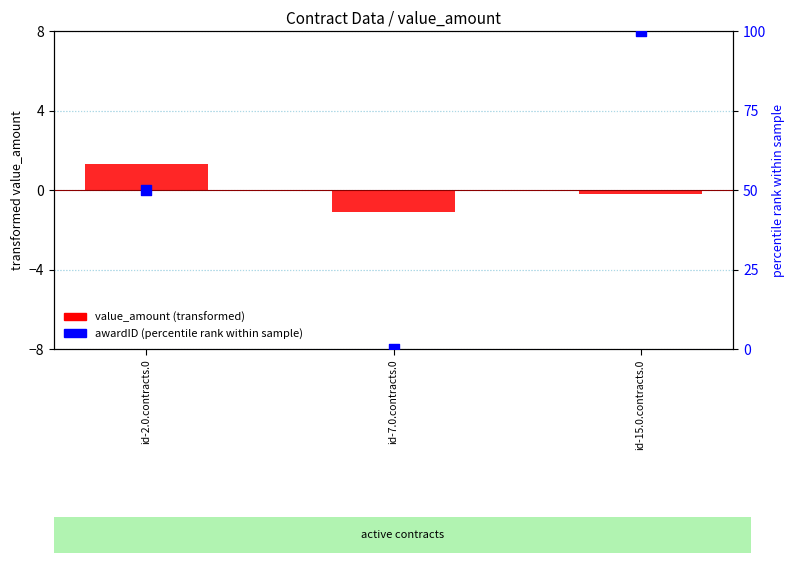

Which series has the largest total across all categories?

awardID (percentile rank)